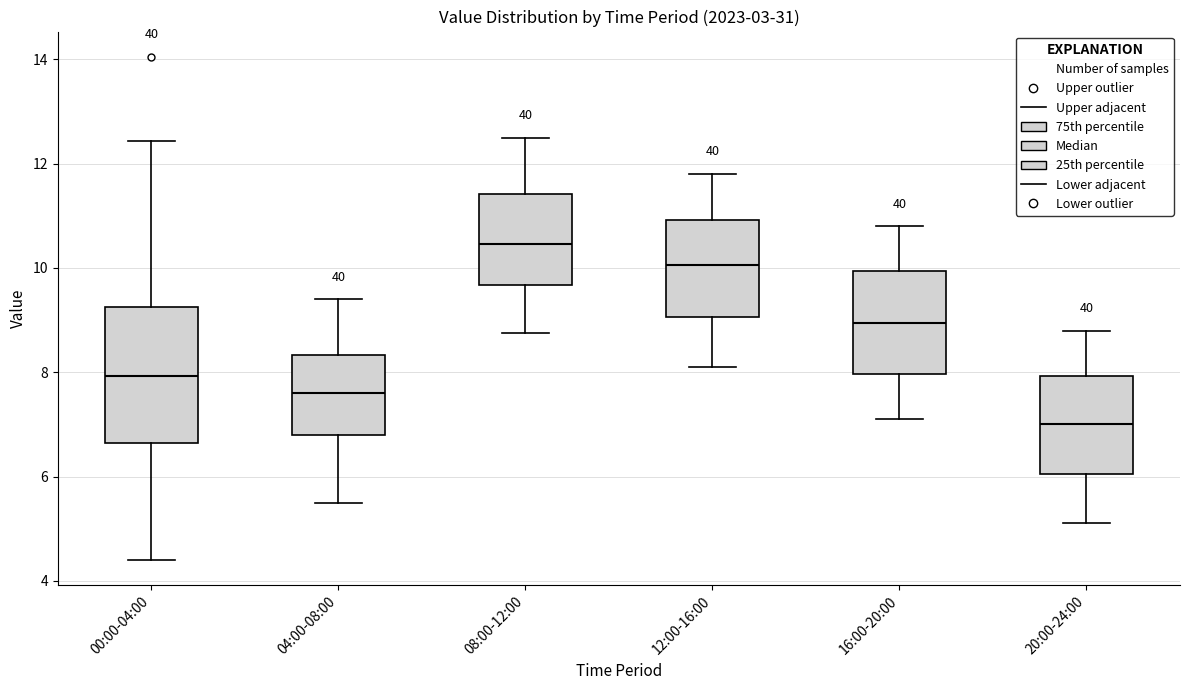

Which box is the tallest, from its lower edge to its upper edge?

00:00-04:00